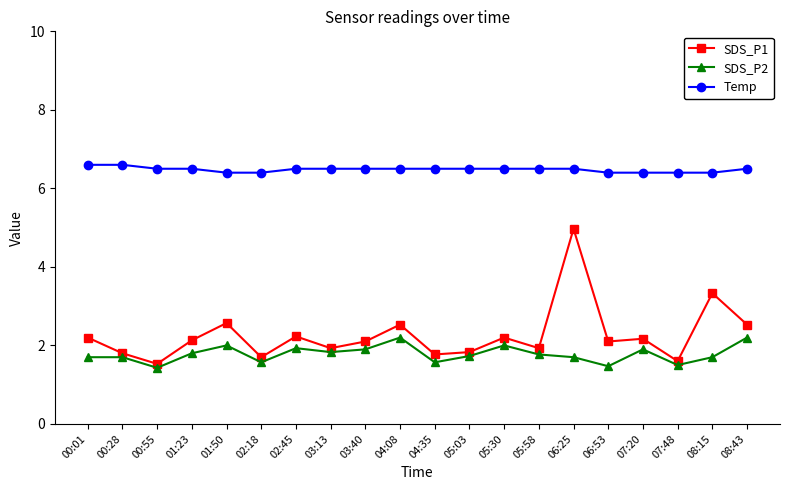

Is this an area chart (filled region under the line)?

No